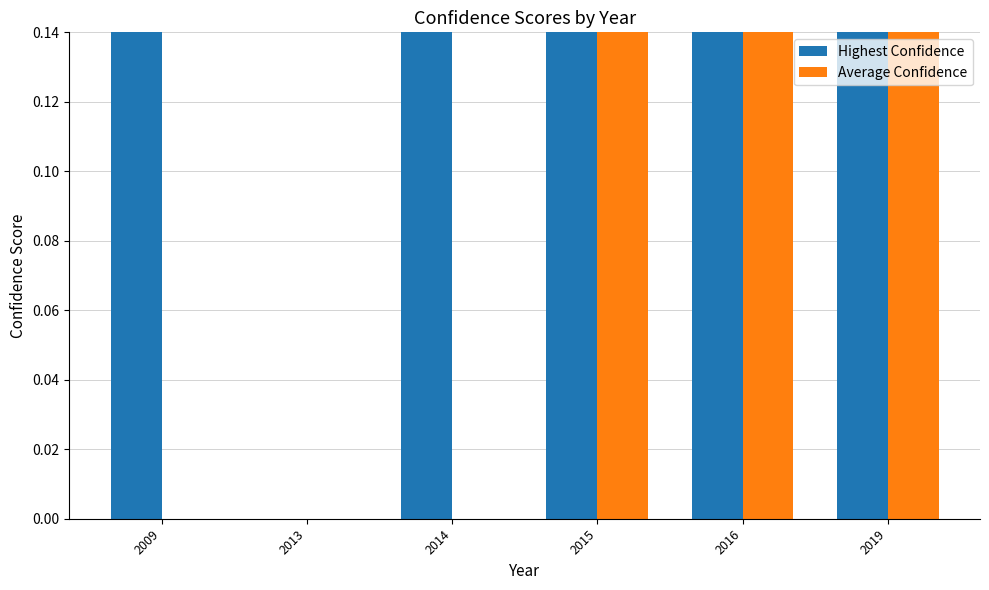

Is it true that Highest Confidence equals 1.0 at 2019?

True